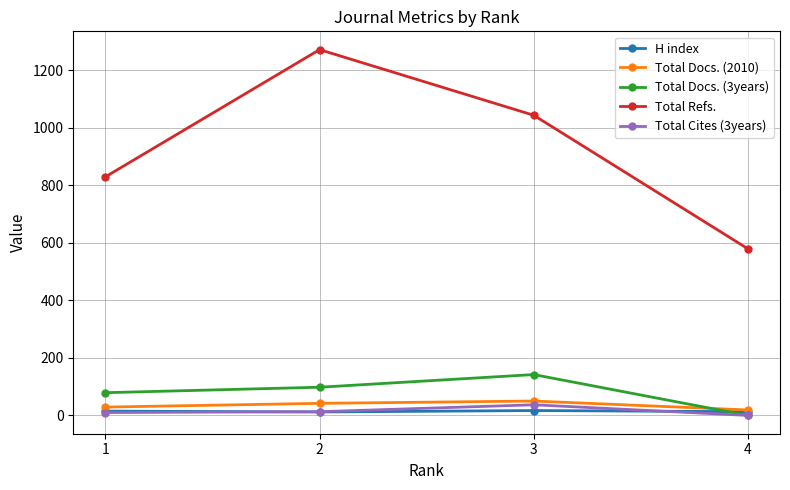

The value of Total Refs. at 3 is 1043. True or false?

True